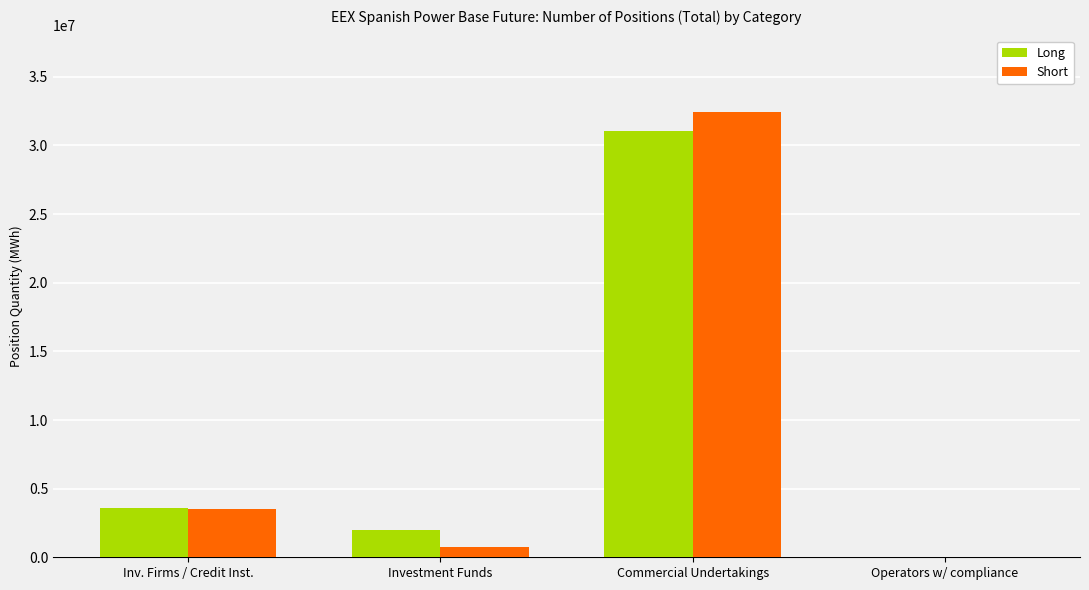

What is the sum of all Long values?

36641615